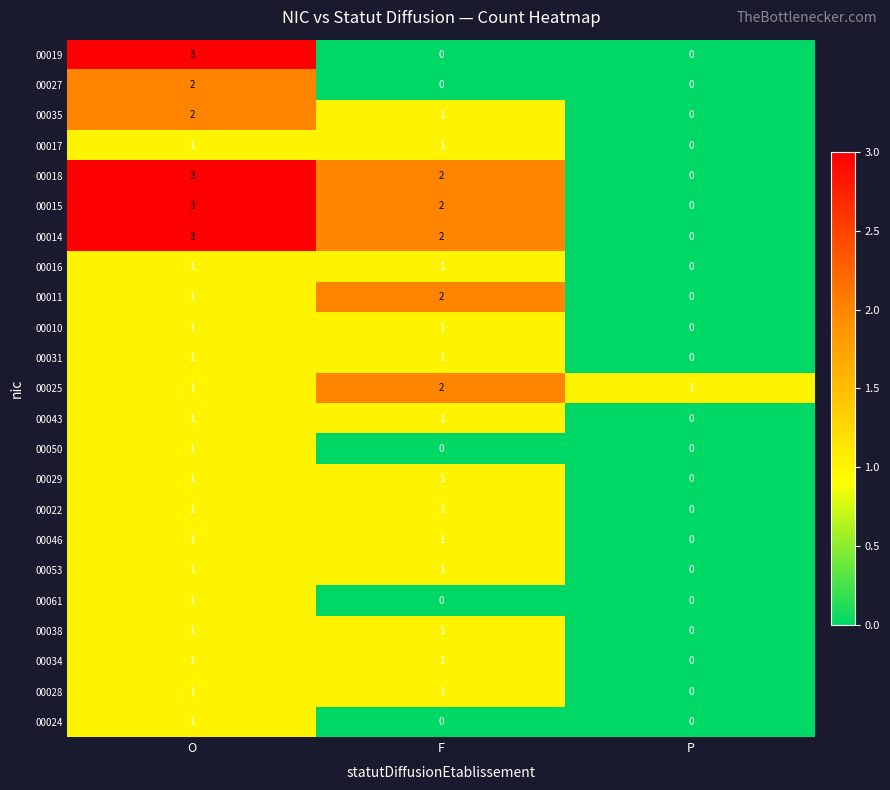

How many distinct data groups are displayed?

23